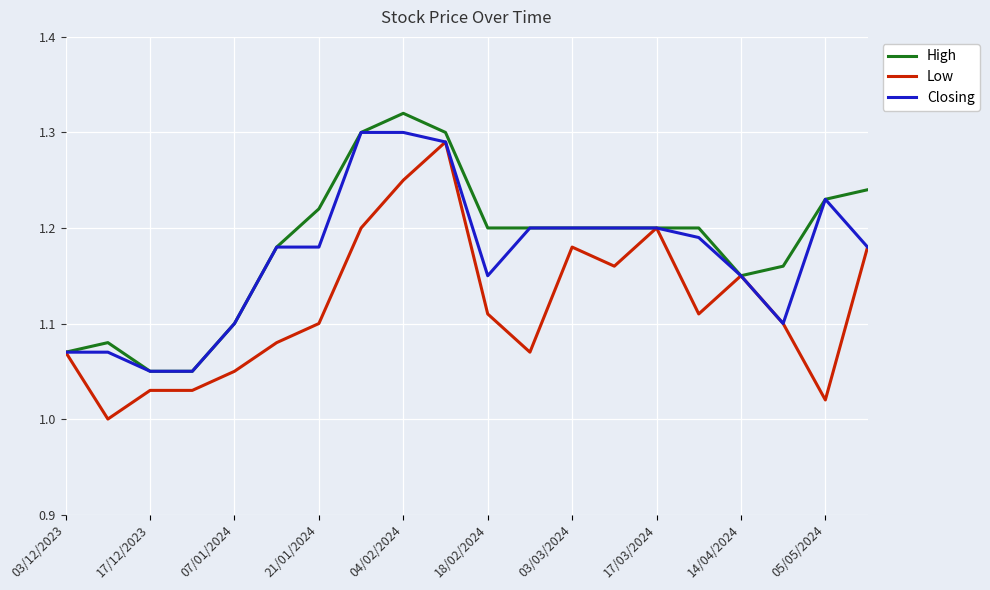

Rank the series by their average value, from lowest to highest.

Low, Closing, High